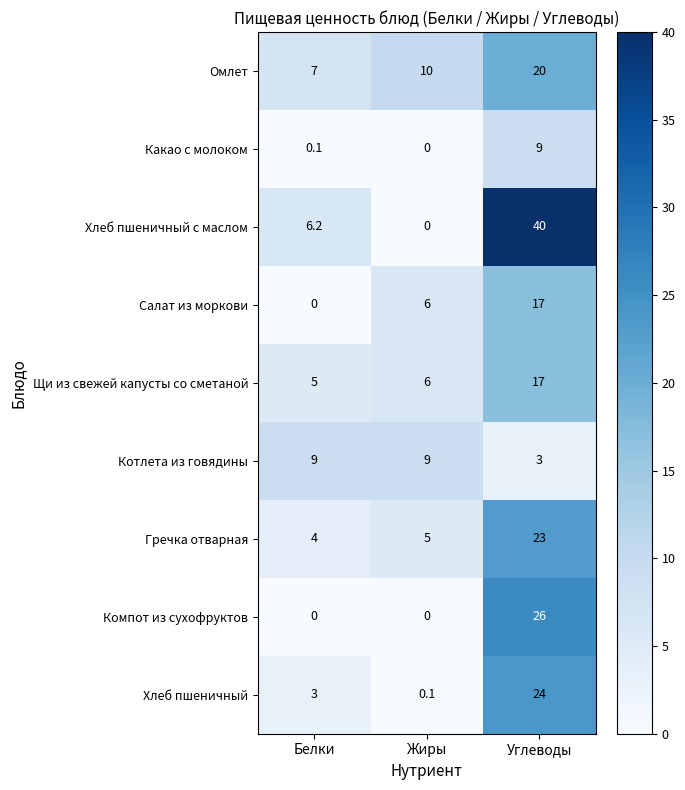

What is the greatest value displayed?

40.0